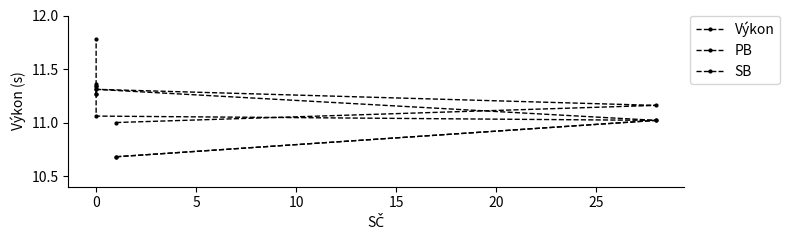

Read the PB value at 0.

11.0